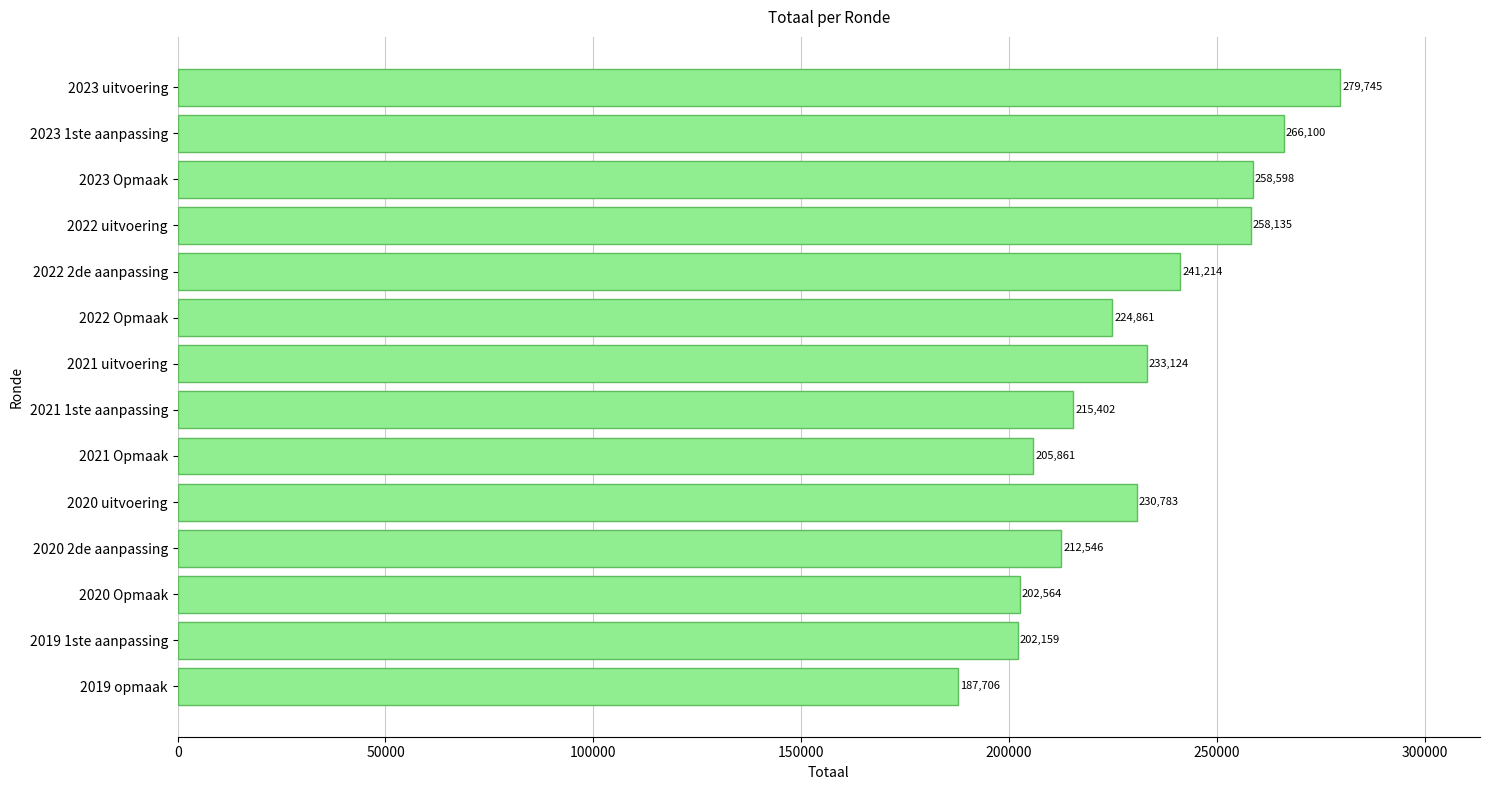

What is the sum of all values?

3218798